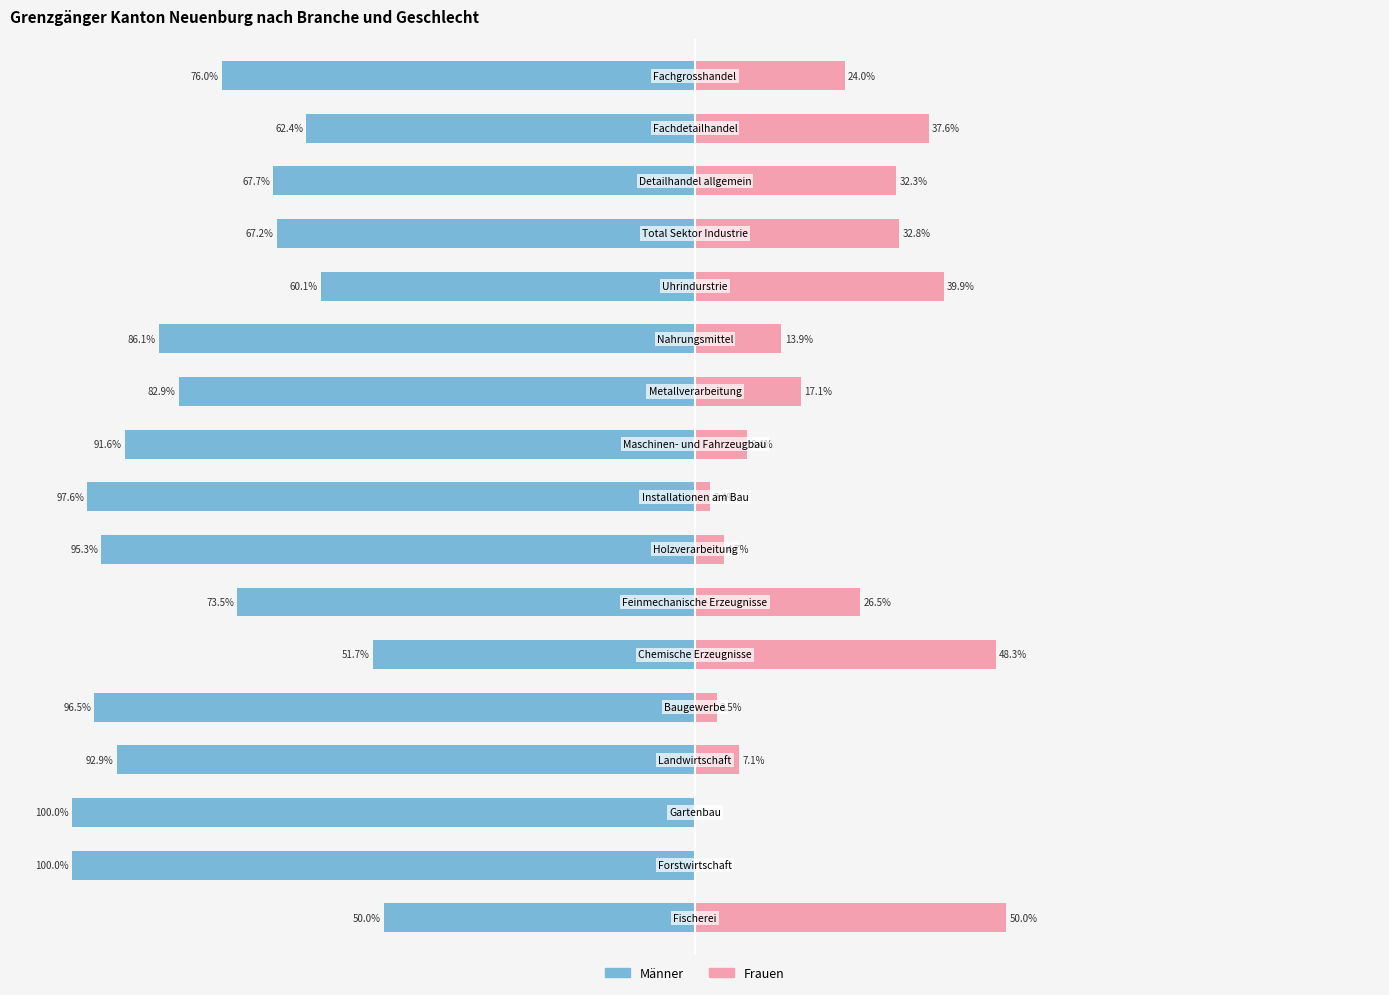

Which series changed the most between 4 and 6?

Frauen